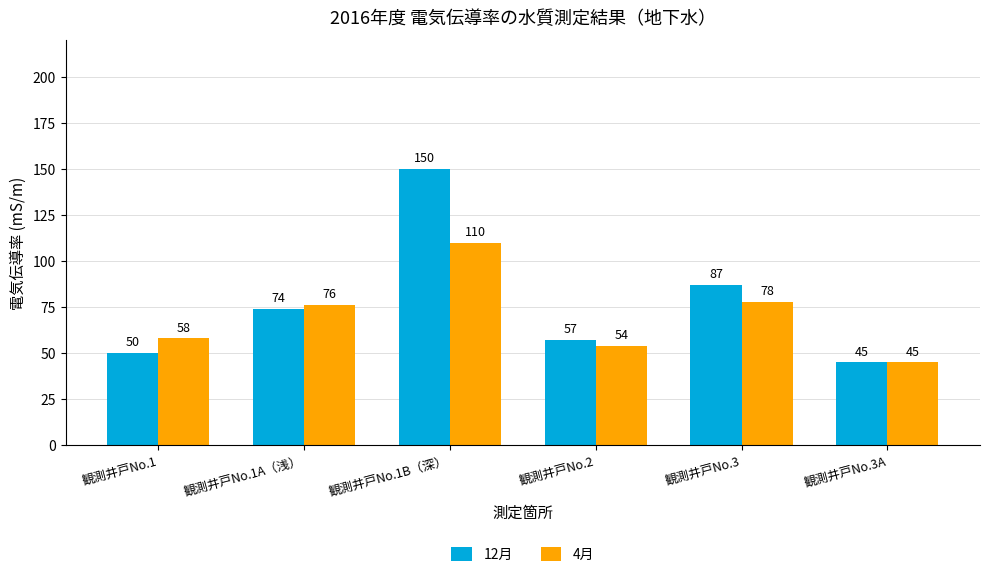

How many groups of bars are there?

6